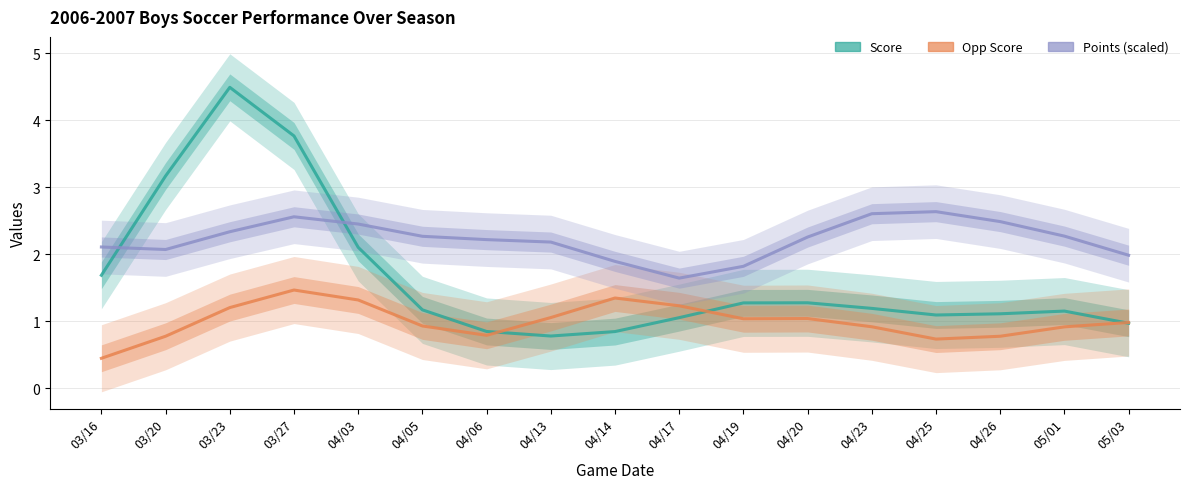

What is the average value of the Score series?

1.6